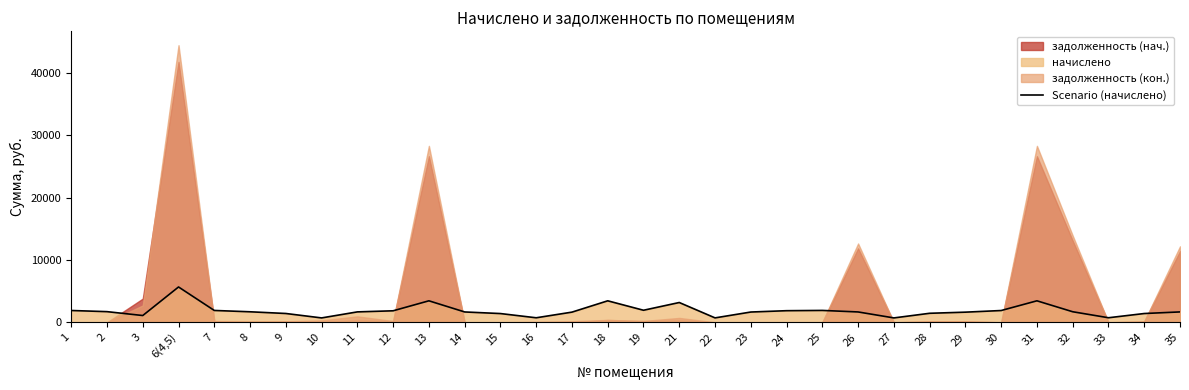

How many interior local peaks (higher than both neighbors) does the data have?

6